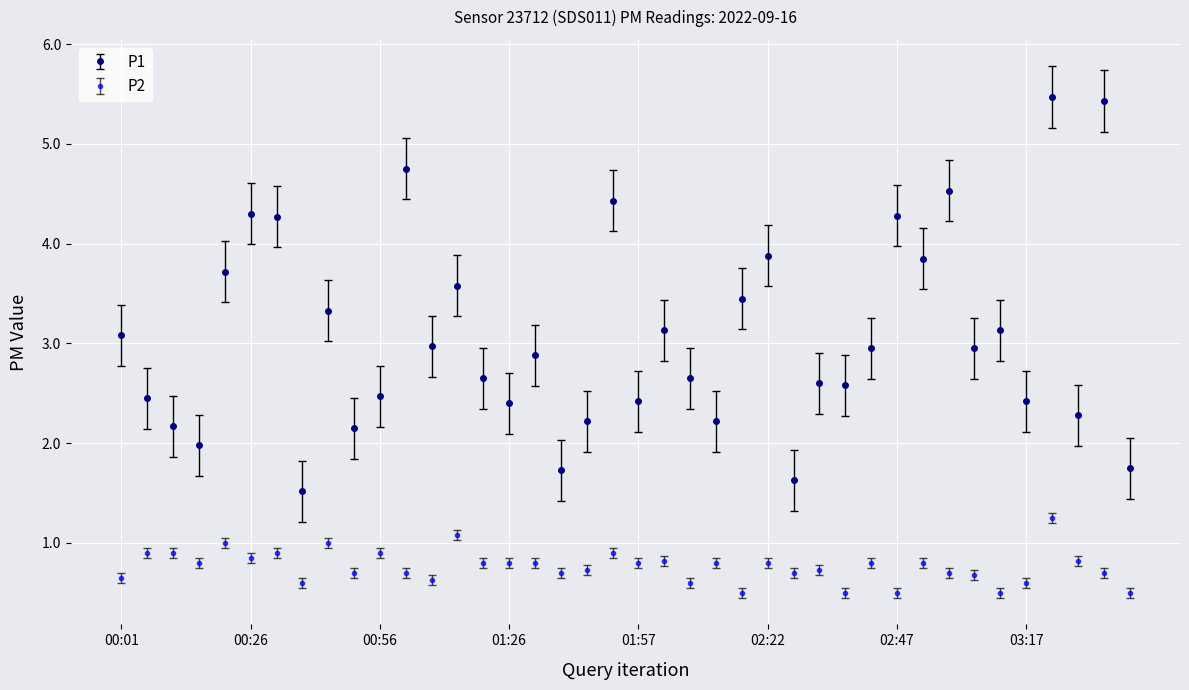

True or false: P2 has more than 2 interior local peaks.

True